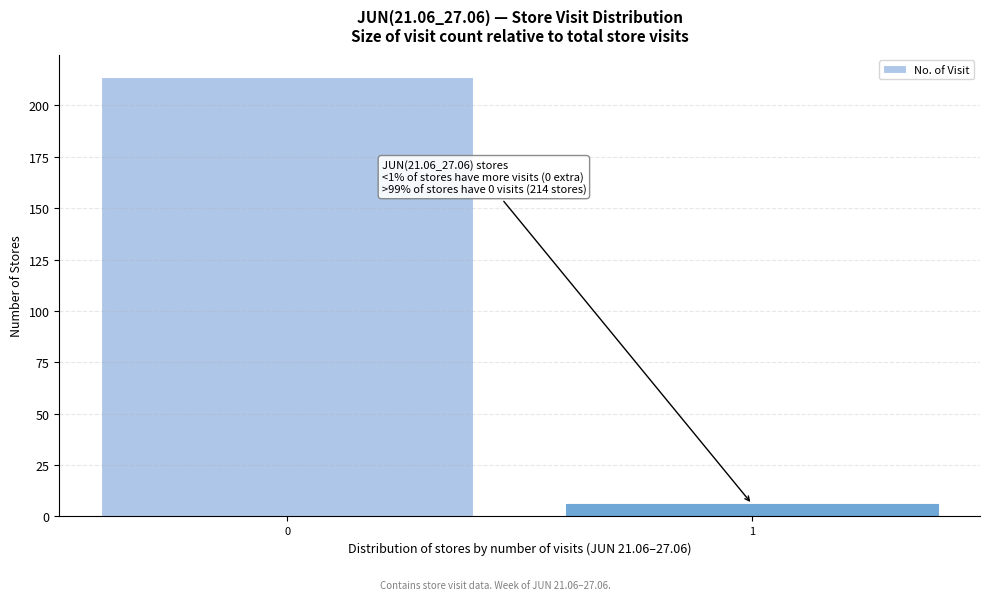

Reading left to right, list all the values displayed in this chart.

214	6